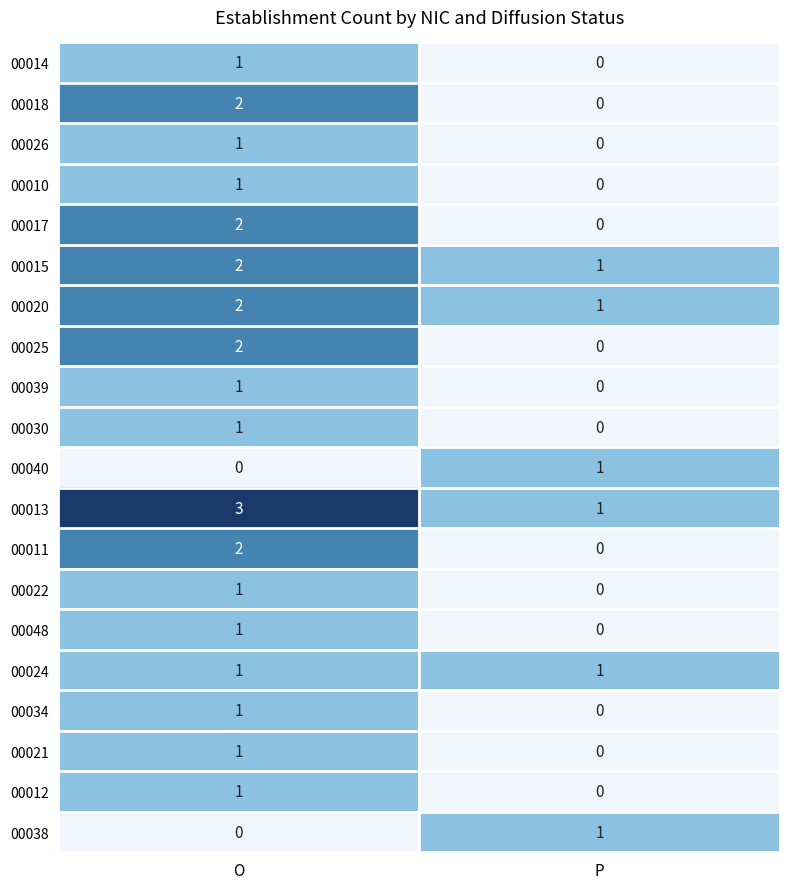

Read the 00013 value at O.

3